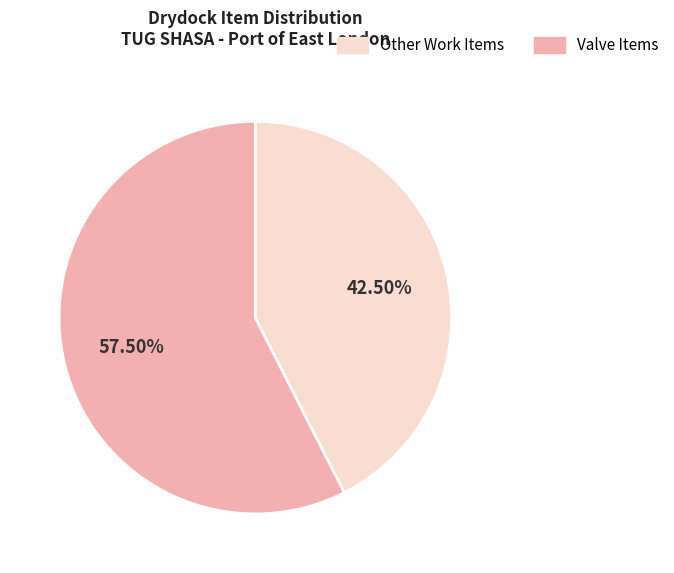

How many slices are in this pie chart?

2